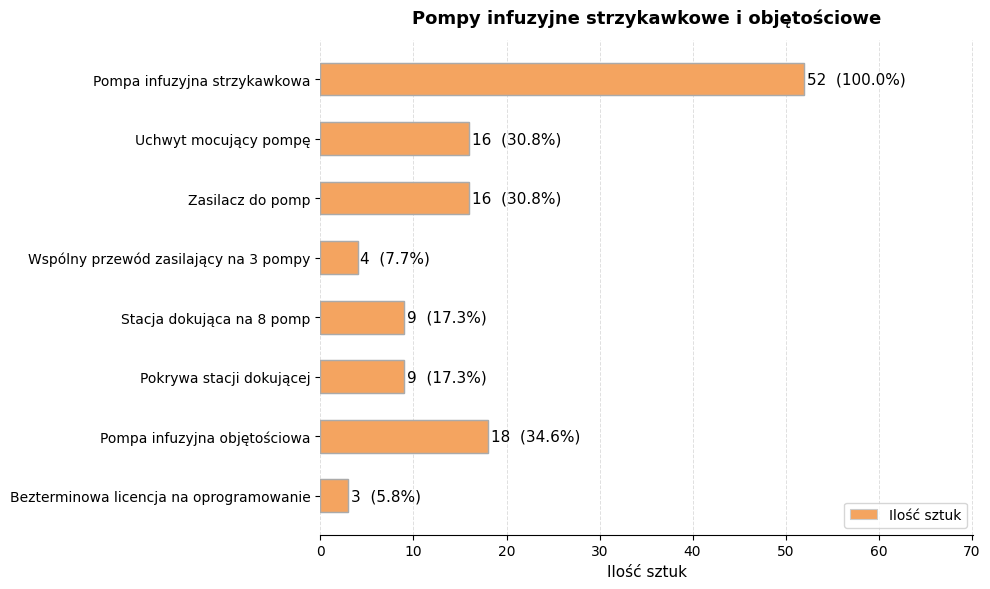

Is it true that the value at Uchwyt mocujący pompę is 16?

True